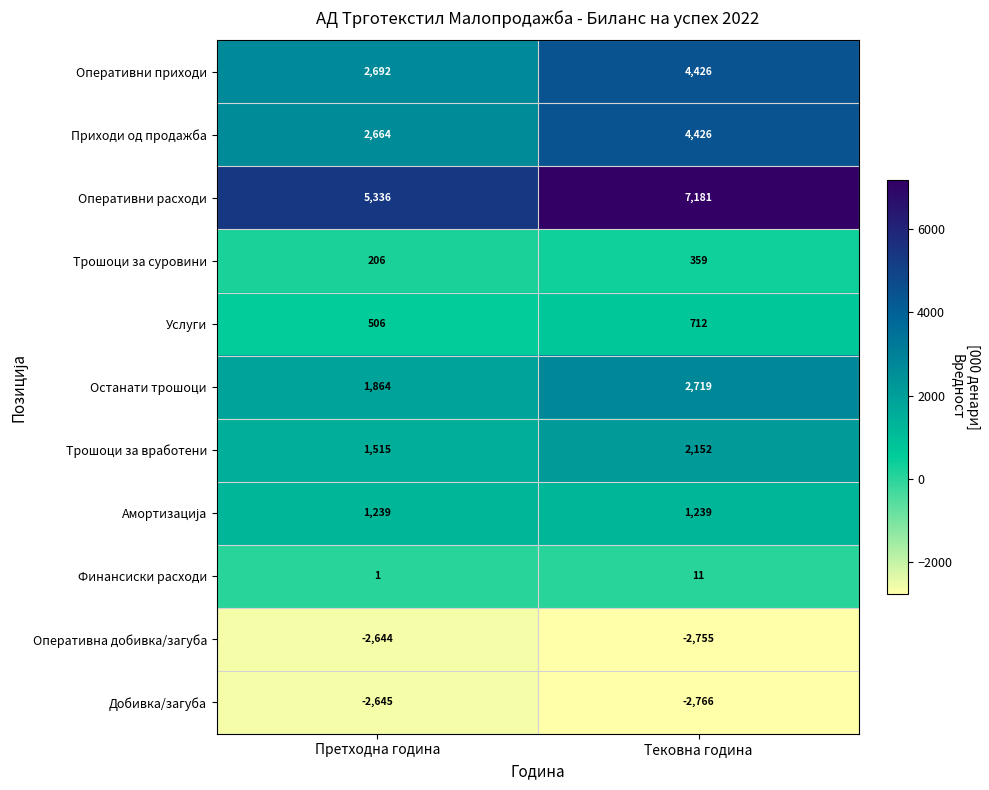

Is it true that Останати трошоци equals 3013 at Претходна година?

False